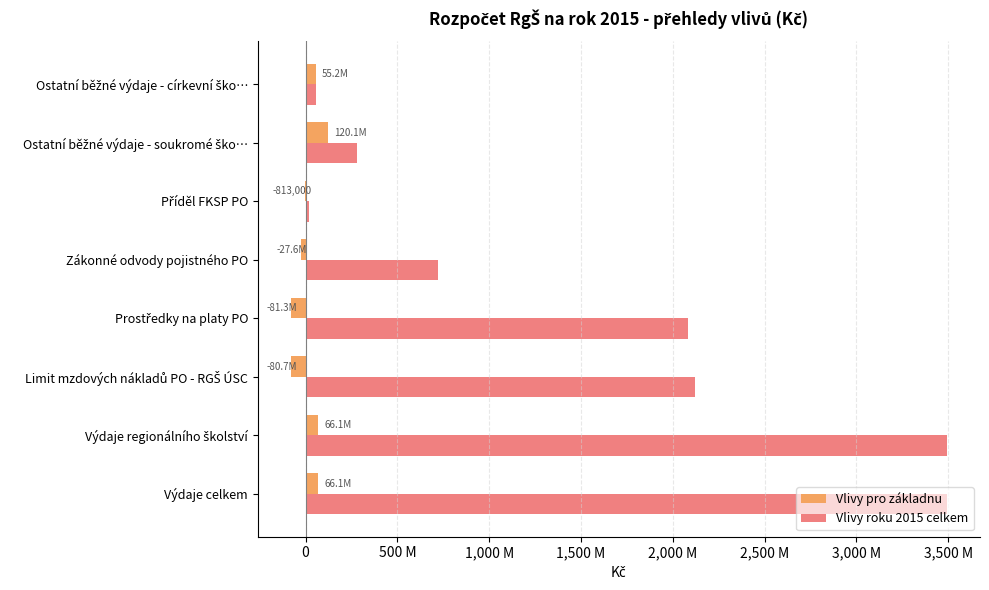

What are all the series names shown in the legend?

Vlivy pro základnu, Vlivy roku 2015 celkem